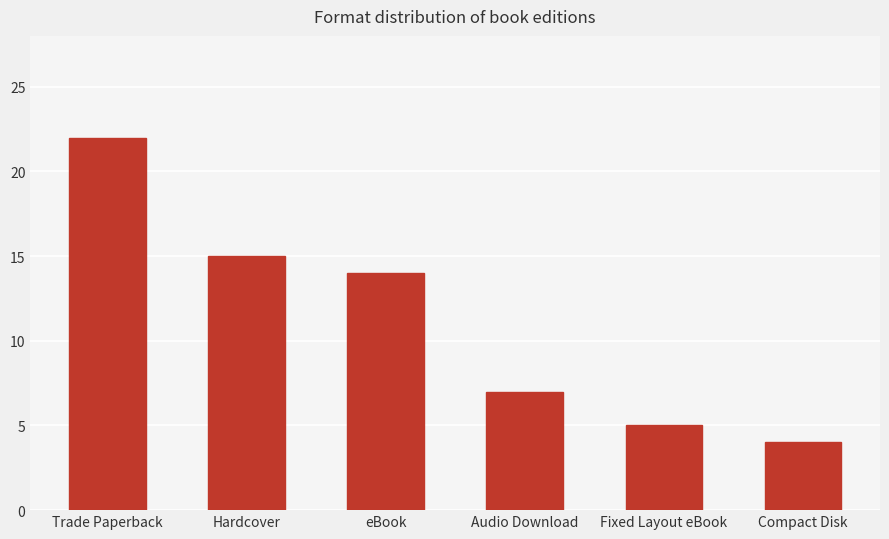

What is the difference between the maximum and minimum values?

18